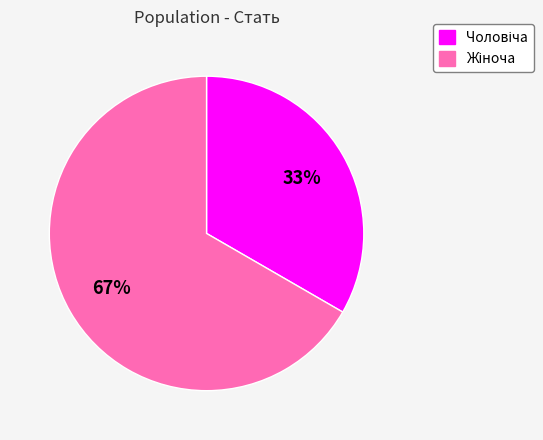

To the nearest percent, what is the average slice percentage?

50%